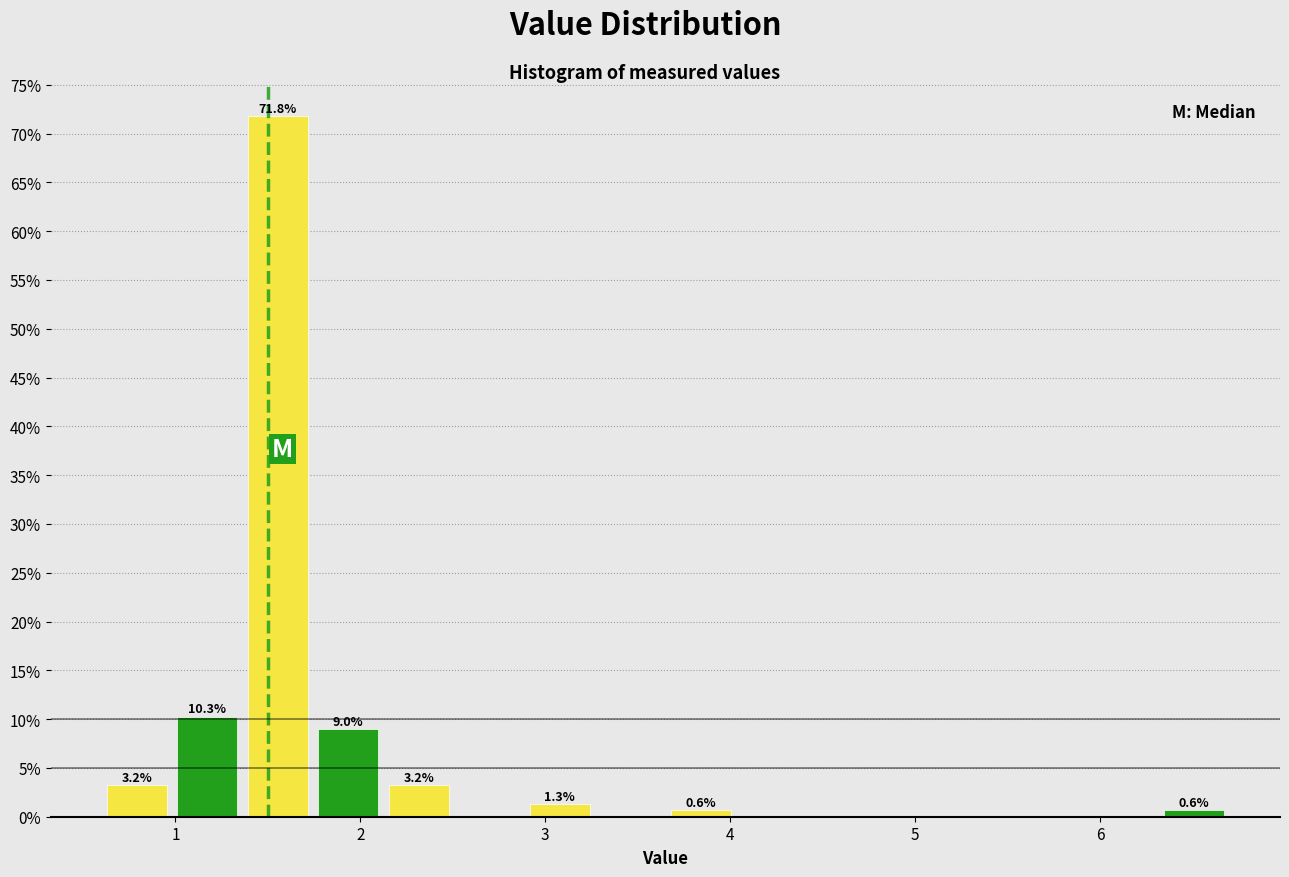

Around what value on the x-axis is the tallest bar? Give the approximate position of its centre, as read against the axis.

1.6